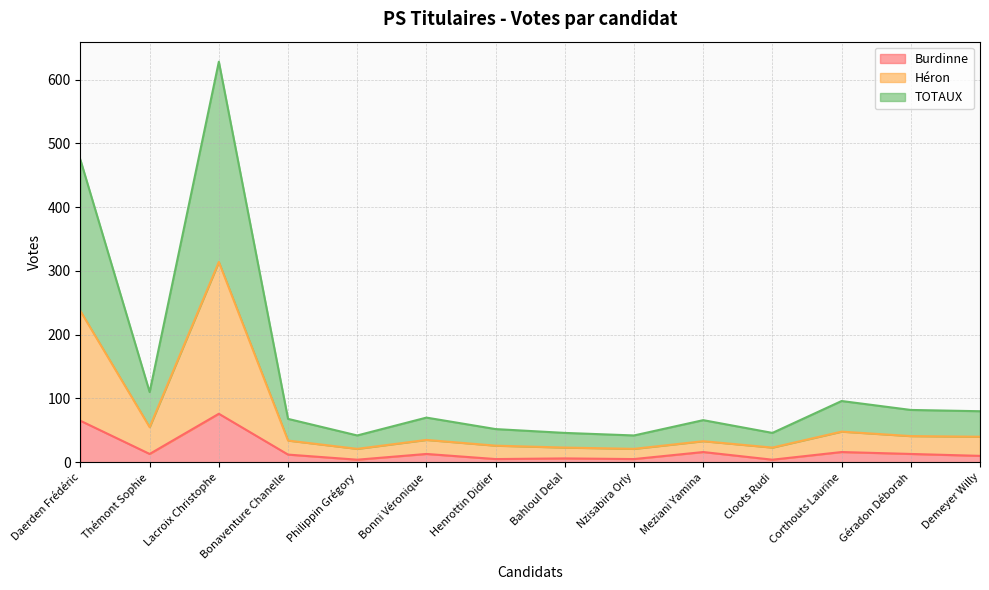

At which category does Burdinne reach its first local peak?

Lacroix Christophe